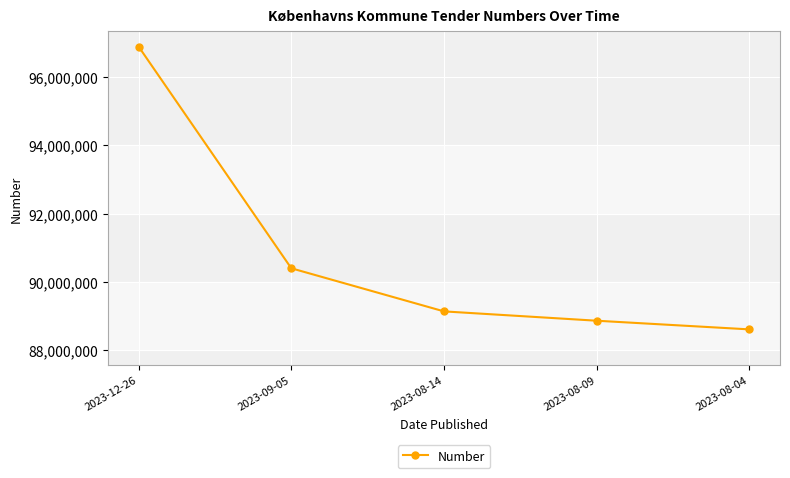

Count the number of data series in this chart.

1